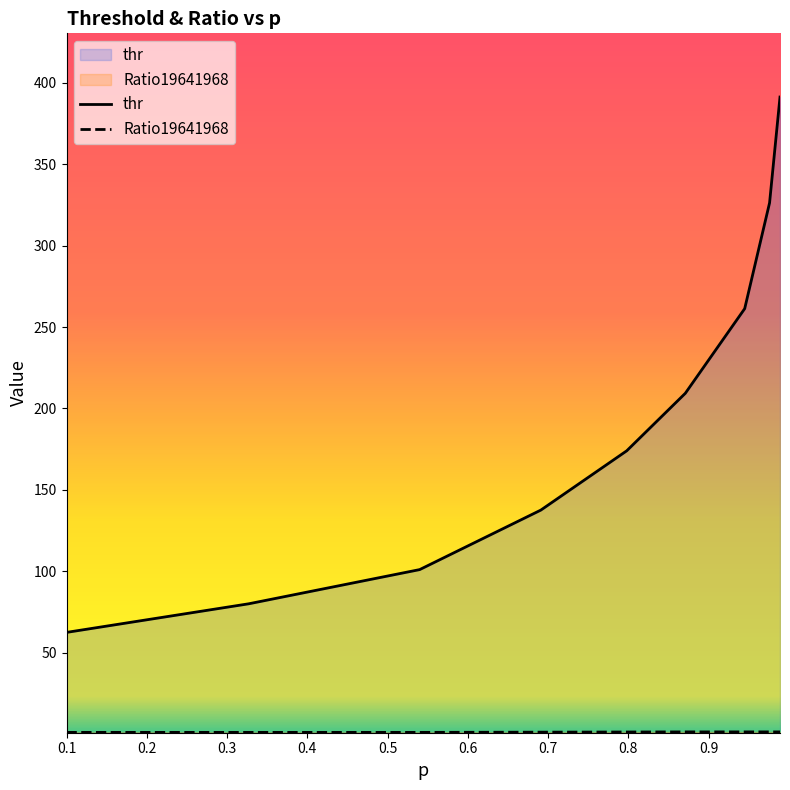

Count the number of data series in this chart.

2